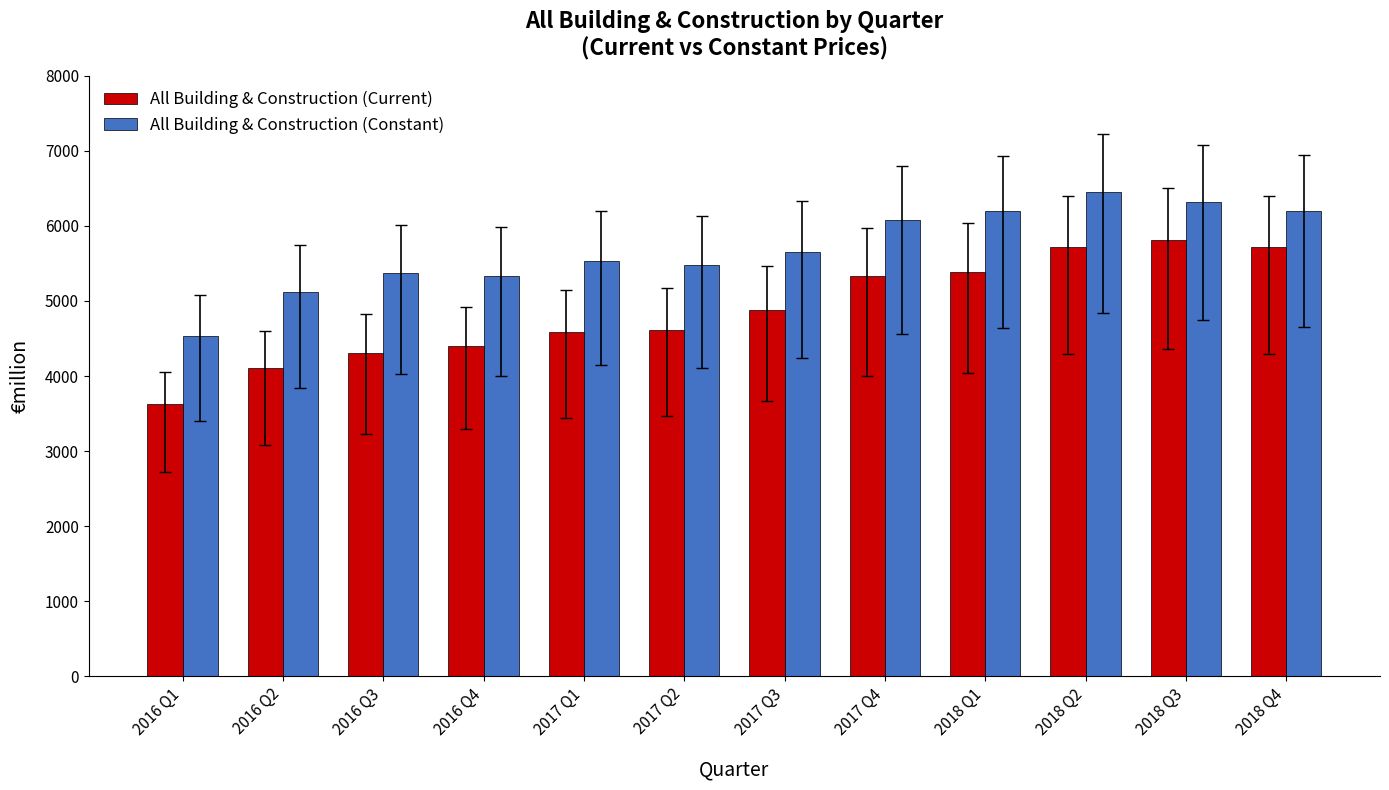

Which series has the largest total across all categories?

All Building & Construction (Constant)